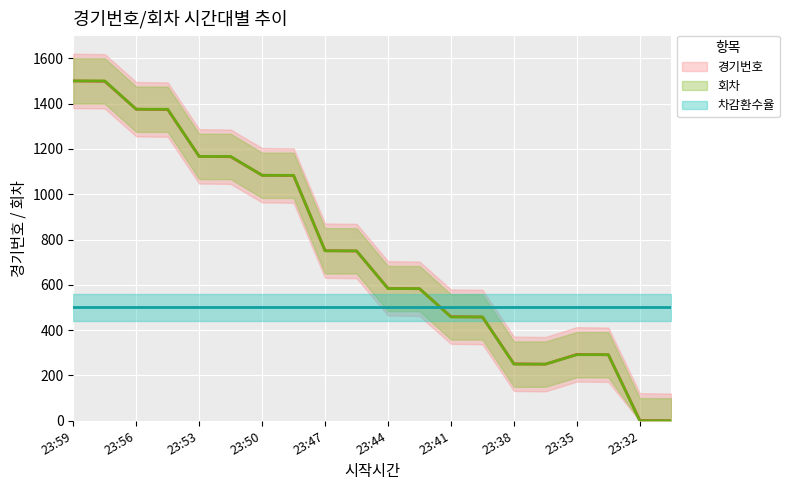

What is the minimum value for 차감환수율?

500.0